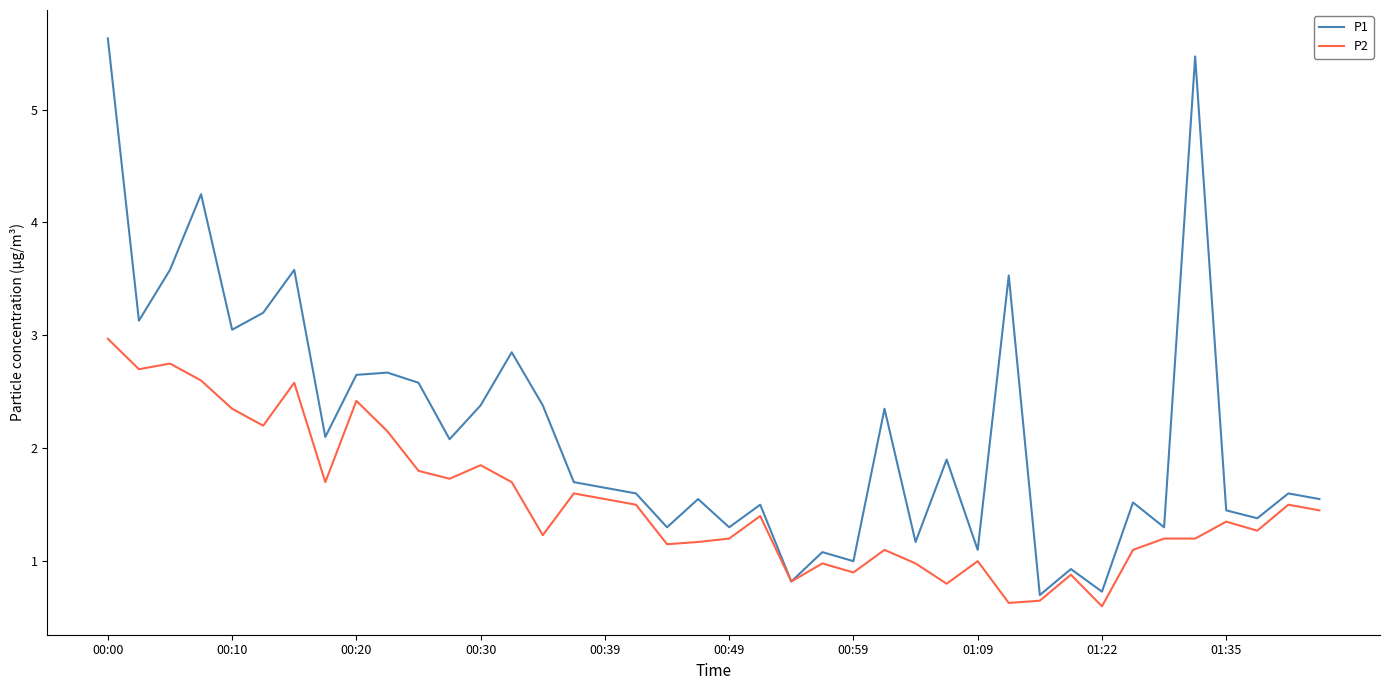

Rank the series by their average value, from lowest to highest.

P2, P1